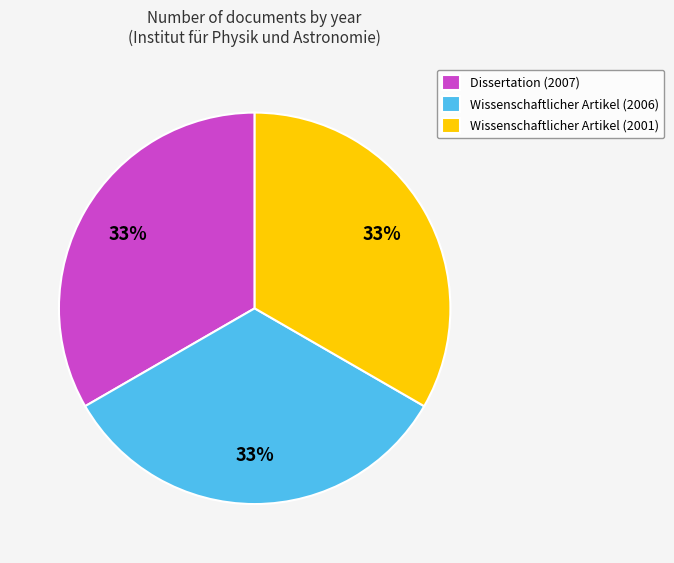

How many segments does this pie chart have?

3